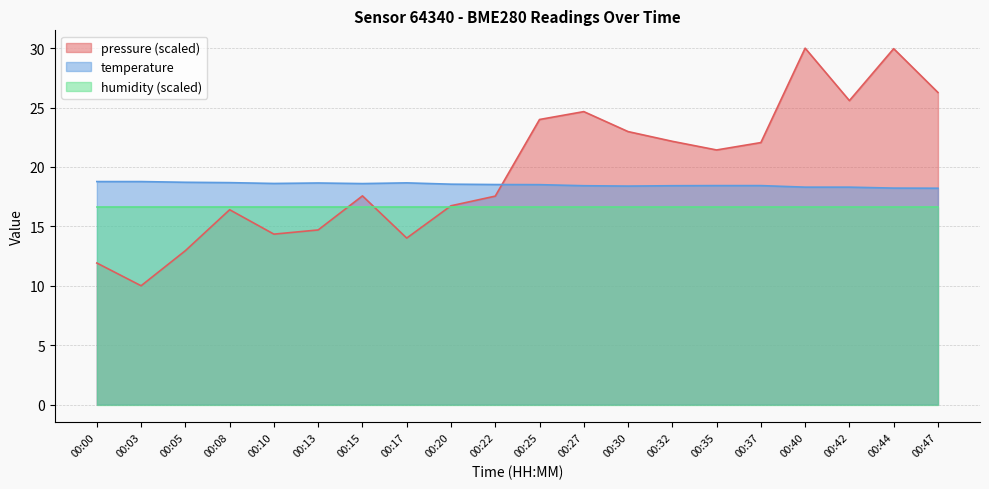

Is it true that the value at 00:32 is 18.4?

True